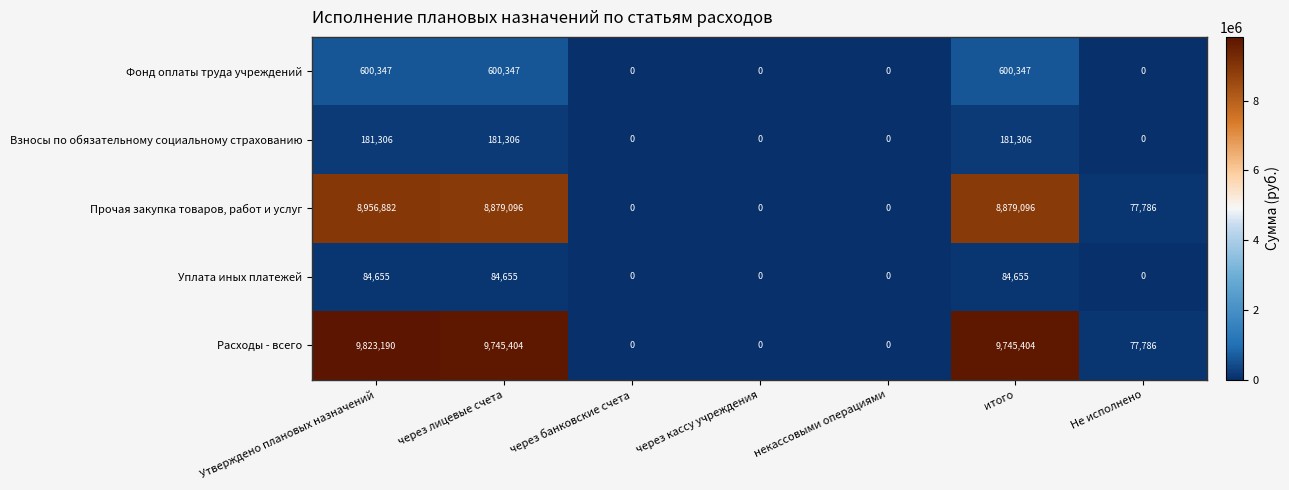

What is the sum of all Уплата иных платежей values?

253965